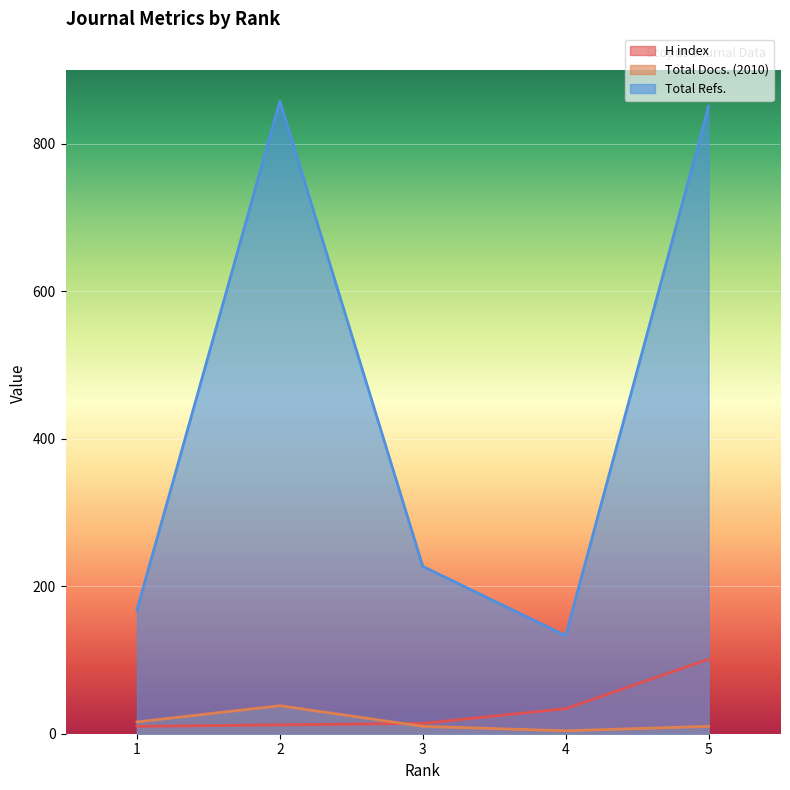

How many data points in Total Docs. (2010) are less than 10?

1